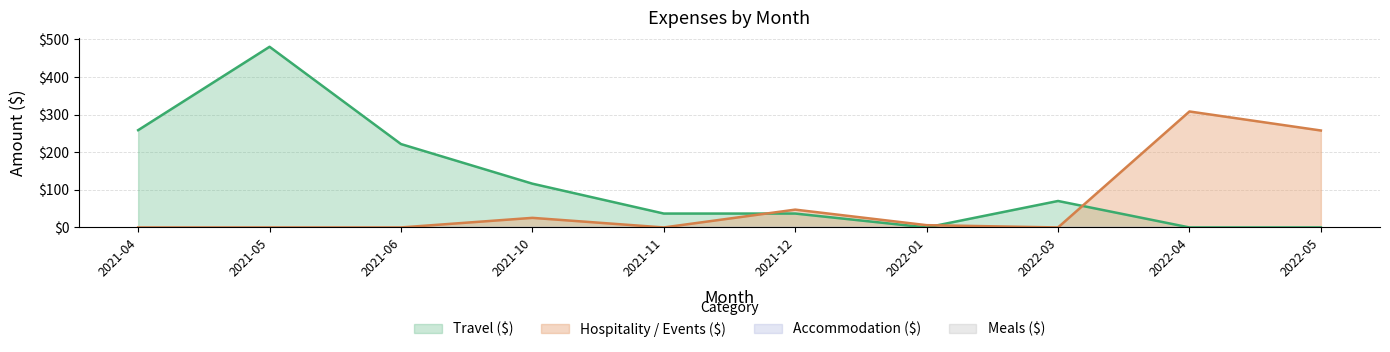

How many values in Hospitality / Events ($) are above zero?

5